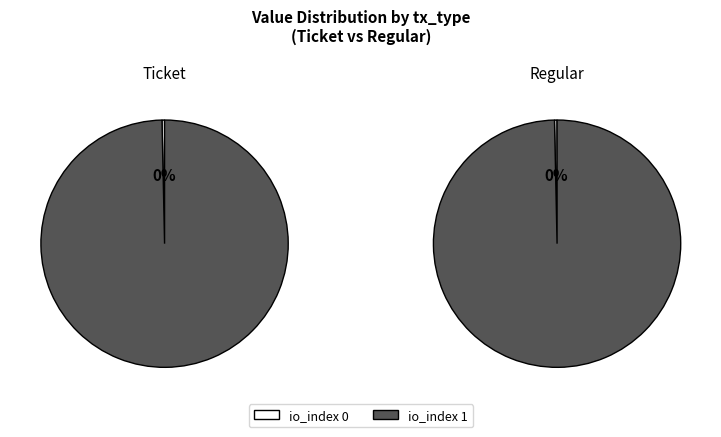

To the nearest percent, what is the combined percentage of io_index 1 and io_index 0?

100%